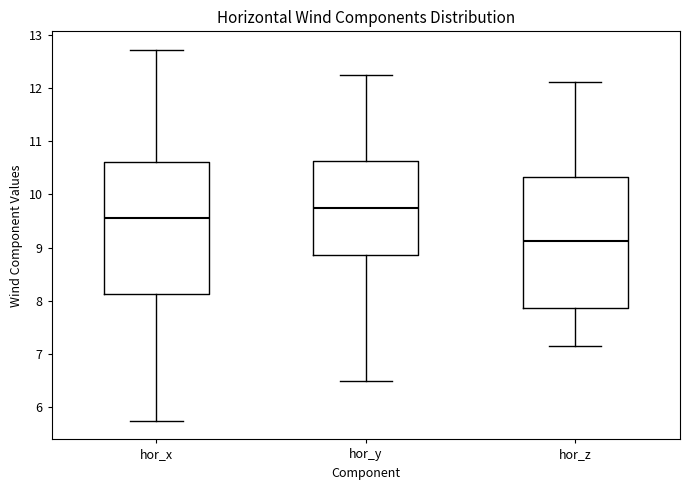

Reading left to right, read every box against the y-axis: the position of its median line, the range the box covers, and the ends of its whiskers. The values are not printed on the chart, so give them approximately, as read against the axis.

hor_x: median 9.5, box 8.1 to 10.6, whiskers 5.7 to 12.7
hor_y: median 9.7, box 8.9 to 10.6, whiskers 6.5 to 12.2
hor_z: median 9.1, box 7.9 to 10.3, whiskers 7.2 to 12.1